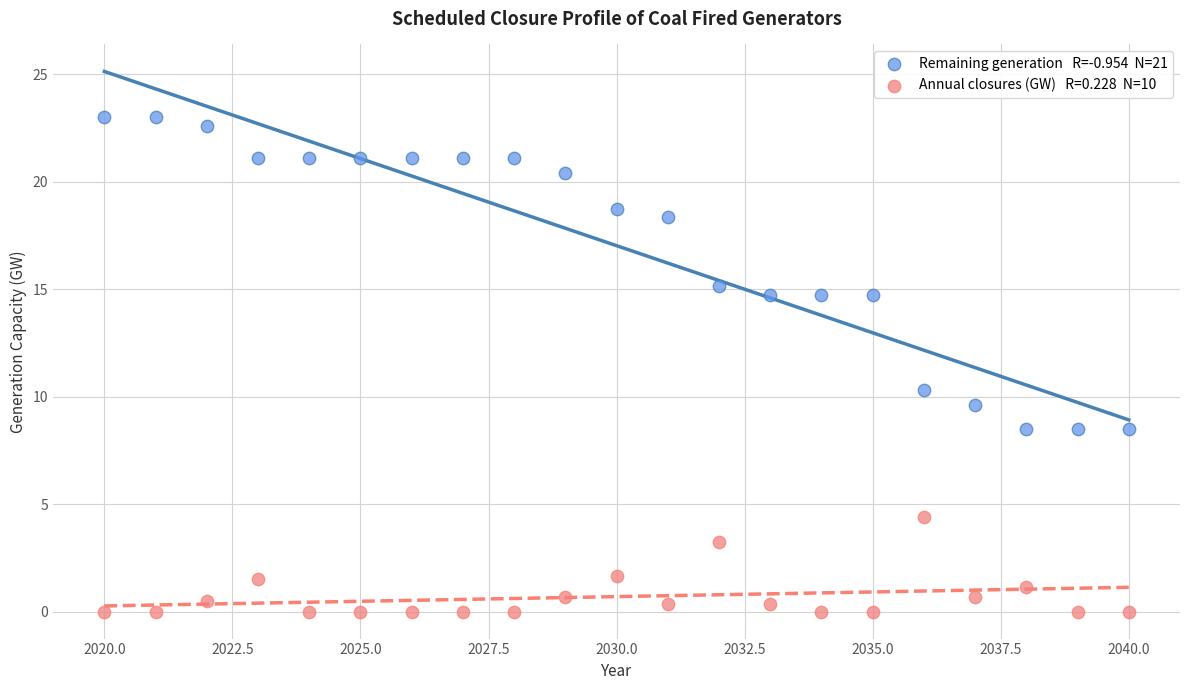

Across all data points, what is the range of Y values (max minus min)?

23.0